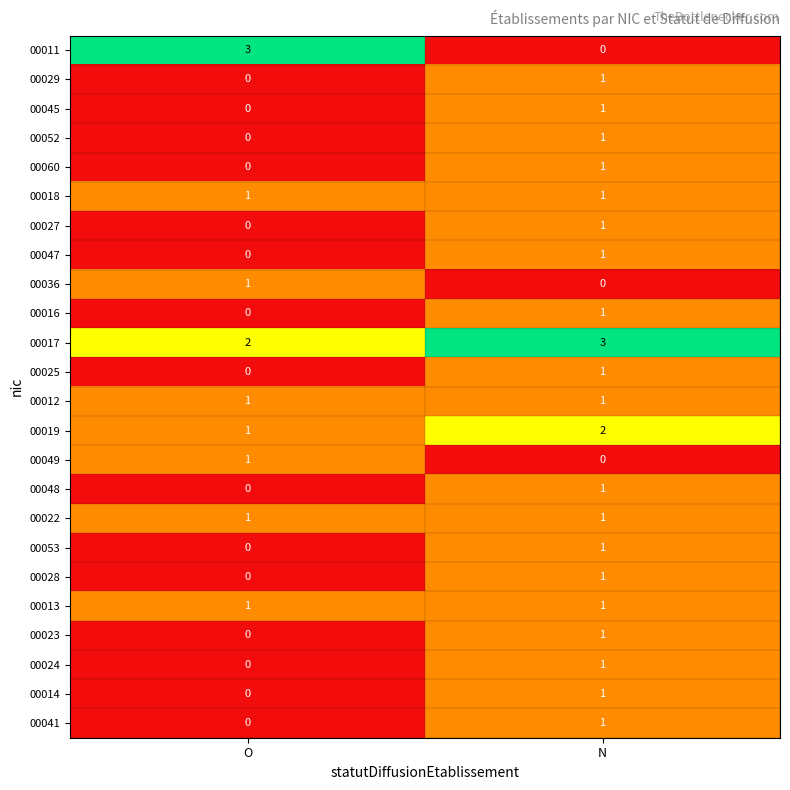

What is the greatest value displayed?

3